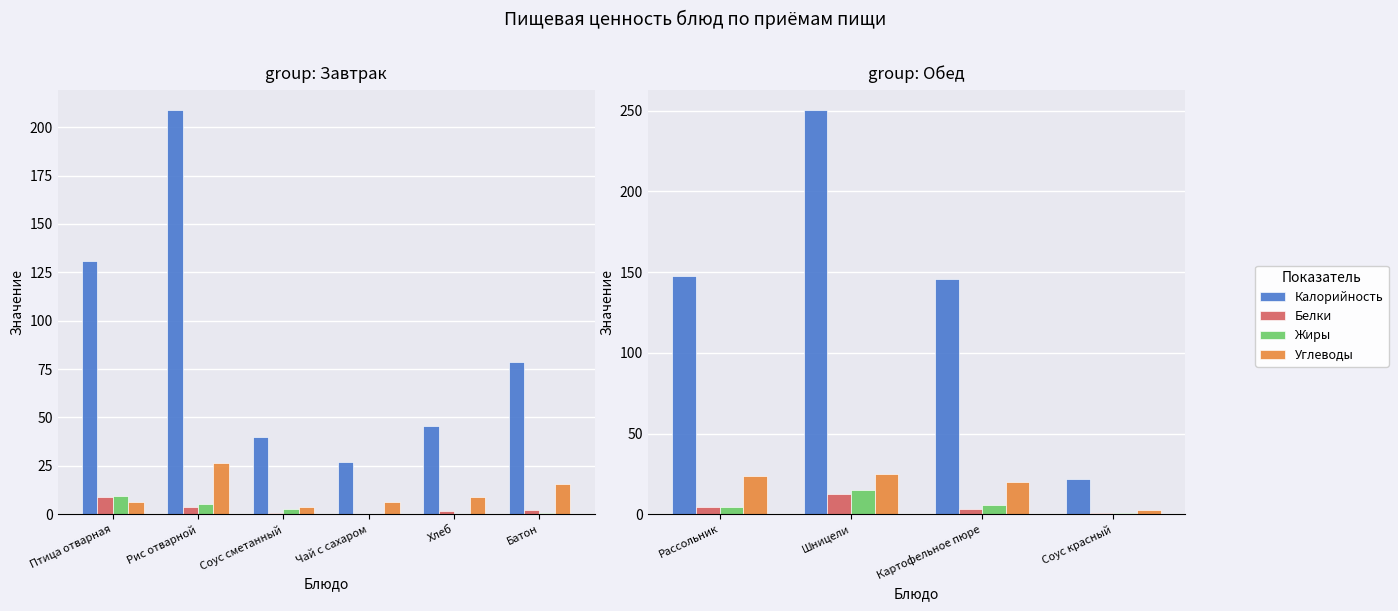

Which series has the largest total across all categories?

Калорийность